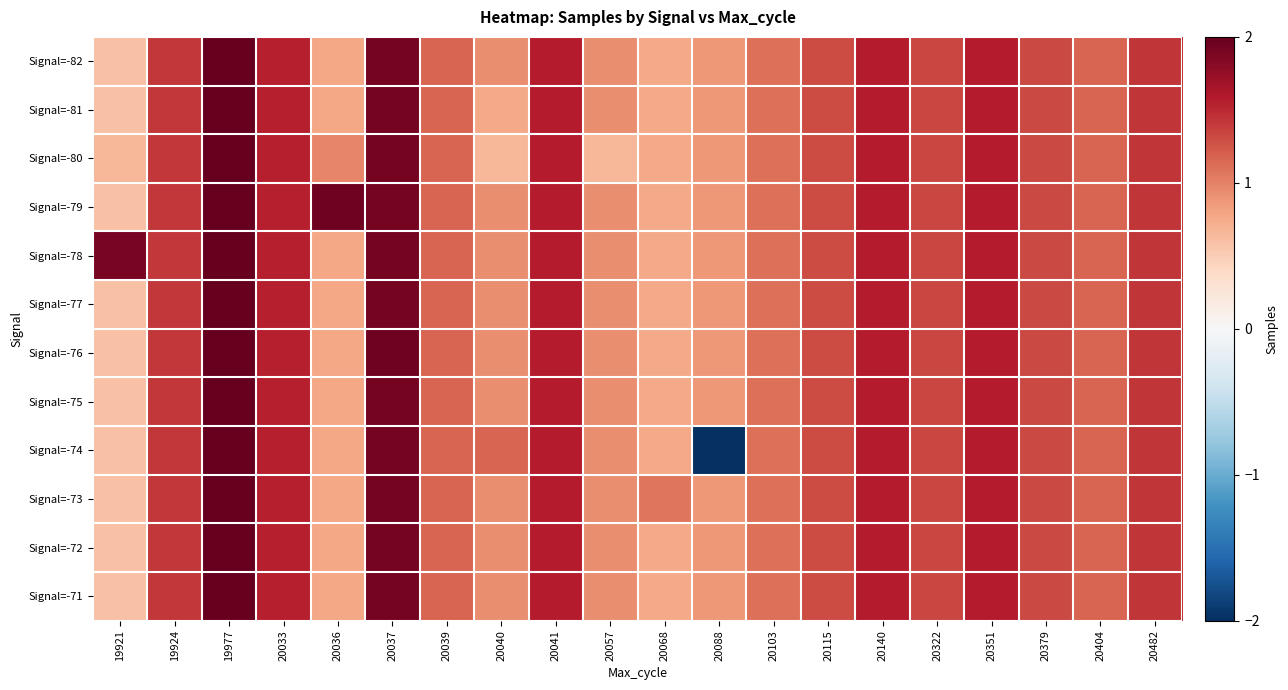

Reading left to right, transcribe all the data shown in this chart.

Signal=-82: 19921=0.6	19924=1.4	19977=2.0	20033=1.5	20036=0.8	20037=1.9	20039=1.2	20040=0.9	20041=1.6	20057=0.9	20068=0.8	20088=0.9	20103=1.1	20115=1.3	20140=1.6	20322=1.3	20351=1.6	20379=1.3	20404=1.2	20482=1.4
Signal=-81: 19921=0.6	19924=1.4	19977=2.0	20033=1.5	20036=0.8	20037=1.9	20039=1.2	20040=0.8	20041=1.6	20057=0.9	20068=0.8	20088=0.9	20103=1.1	20115=1.3	20140=1.6	20322=1.3	20351=1.6	20379=1.3	20404=1.2	20482=1.4
Signal=-80: 19921=0.7	19924=1.4	19977=2.0	20033=1.5	20036=1.0	20037=1.9	20039=1.2	20040=0.7	20041=1.6	20057=0.7	20068=0.8	20088=0.9	20103=1.1	20115=1.3	20140=1.6	20322=1.3	20351=1.6	20379=1.3	20404=1.2	20482=1.4
Signal=-79: 19921=0.6	19924=1.4	19977=2.0	20033=1.5	20036=1.9	20037=1.9	20039=1.2	20040=0.9	20041=1.6	20057=0.9	20068=0.8	20088=0.9	20103=1.1	20115=1.3	20140=1.6	20322=1.3	20351=1.6	20379=1.3	20404=1.2	20482=1.4
Signal=-78: 19921=1.9	19924=1.4	19977=2.0	20033=1.5	20036=0.8	20037=1.9	20039=1.2	20040=0.9	20041=1.6	20057=0.9	20068=0.8	20088=0.9	20103=1.1	20115=1.3	20140=1.6	20322=1.3	20351=1.6	20379=1.3	20404=1.2	20482=1.4
Signal=-77: 19921=0.6	19924=1.4	19977=2.0	20033=1.5	20036=0.8	20037=1.9	20039=1.2	20040=0.9	20041=1.6	20057=0.9	20068=0.8	20088=0.9	20103=1.1	20115=1.3	20140=1.6	20322=1.3	20351=1.6	20379=1.3	20404=1.2	20482=1.4
Signal=-76: 19921=0.6	19924=1.4	19977=2.0	20033=1.5	20036=0.8	20037=1.9	20039=1.2	20040=0.9	20041=1.6	20057=0.9	20068=0.8	20088=0.9	20103=1.1	20115=1.3	20140=1.6	20322=1.3	20351=1.6	20379=1.3	20404=1.2	20482=1.4
Signal=-75: 19921=0.6	19924=1.4	19977=2.0	20033=1.5	20036=0.8	20037=1.9	20039=1.2	20040=0.9	20041=1.6	20057=0.9	20068=0.8	20088=0.9	20103=1.1	20115=1.3	20140=1.6	20322=1.3	20351=1.6	20379=1.3	20404=1.2	20482=1.4
Signal=-74: 19921=0.6	19924=1.4	19977=2.0	20033=1.5	20036=0.8	20037=1.9	20039=1.2	20040=1.2	20041=1.6	20057=0.9	20068=0.8	20088=-2.0	20103=1.1	20115=1.3	20140=1.6	20322=1.3	20351=1.6	20379=1.3	20404=1.2	20482=1.4
Signal=-73: 19921=0.6	19924=1.4	19977=2.0	20033=1.5	20036=0.8	20037=1.9	20039=1.2	20040=0.9	20041=1.6	20057=0.9	20068=1.1	20088=0.9	20103=1.1	20115=1.3	20140=1.6	20322=1.3	20351=1.6	20379=1.3	20404=1.2	20482=1.4
Signal=-72: 19921=0.6	19924=1.4	19977=2.0	20033=1.5	20036=0.8	20037=1.9	20039=1.2	20040=0.9	20041=1.6	20057=0.9	20068=0.8	20088=0.9	20103=1.1	20115=1.3	20140=1.6	20322=1.3	20351=1.6	20379=1.3	20404=1.2	20482=1.4
Signal=-71: 19921=0.6	19924=1.4	19977=2.0	20033=1.5	20036=0.8	20037=1.9	20039=1.2	20040=0.9	20041=1.6	20057=0.9	20068=0.8	20088=0.9	20103=1.1	20115=1.3	20140=1.6	20322=1.3	20351=1.6	20379=1.3	20404=1.2	20482=1.4